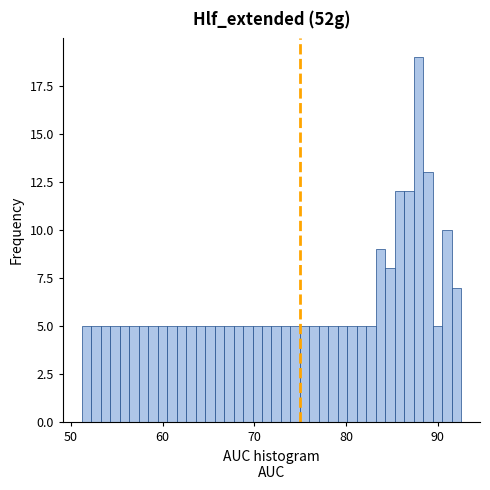

Around what value on the x-axis is the tallest bar? Give the approximate position of its centre, as read against the axis.

88